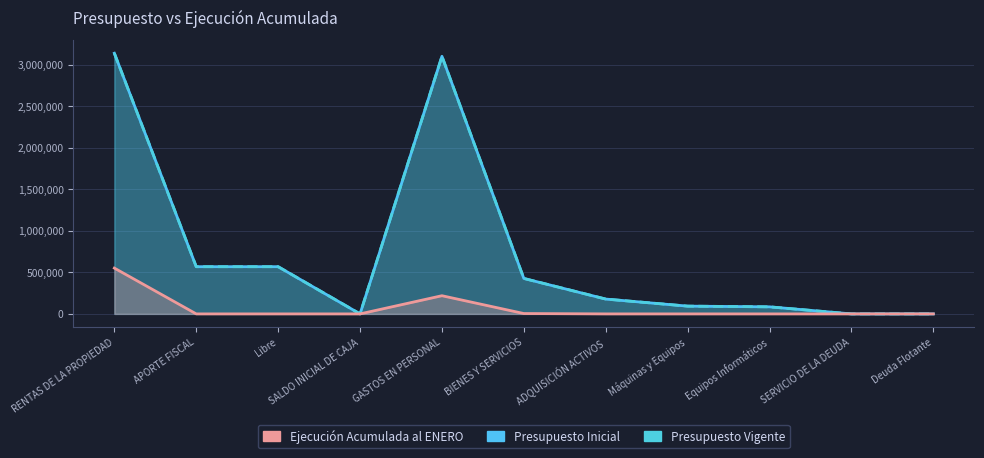

At which category is the sum across all series the highest?

RENTAS DE LA PROPIEDAD